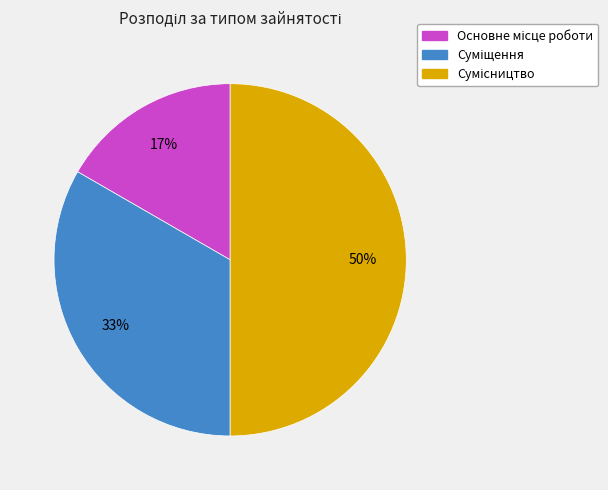

To the nearest percent, what is the difference between the largest and smallest slice percentages?

33%